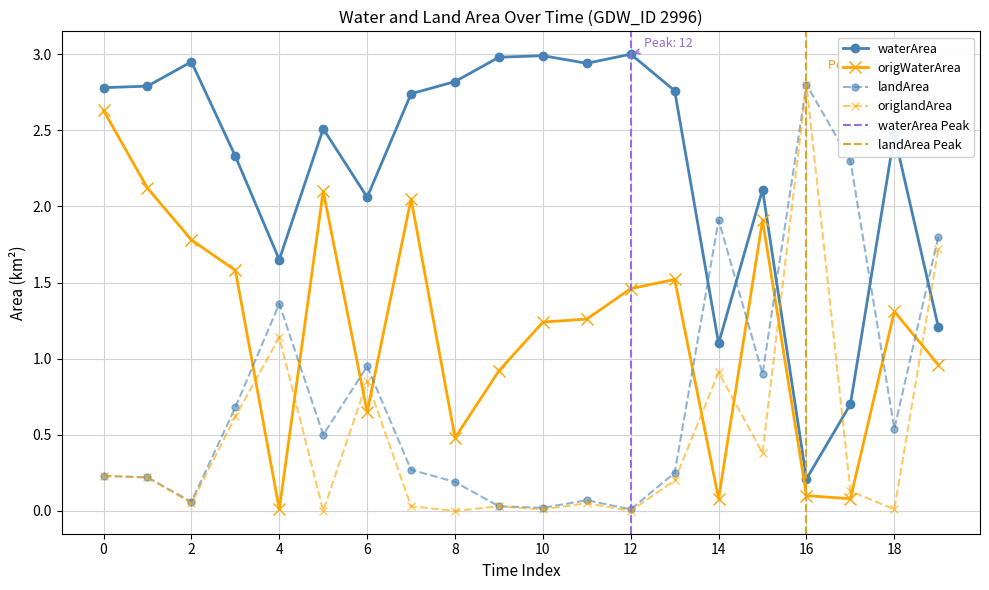

What are all the series names shown in the legend?

waterArea, landArea, origWaterArea, origlandArea